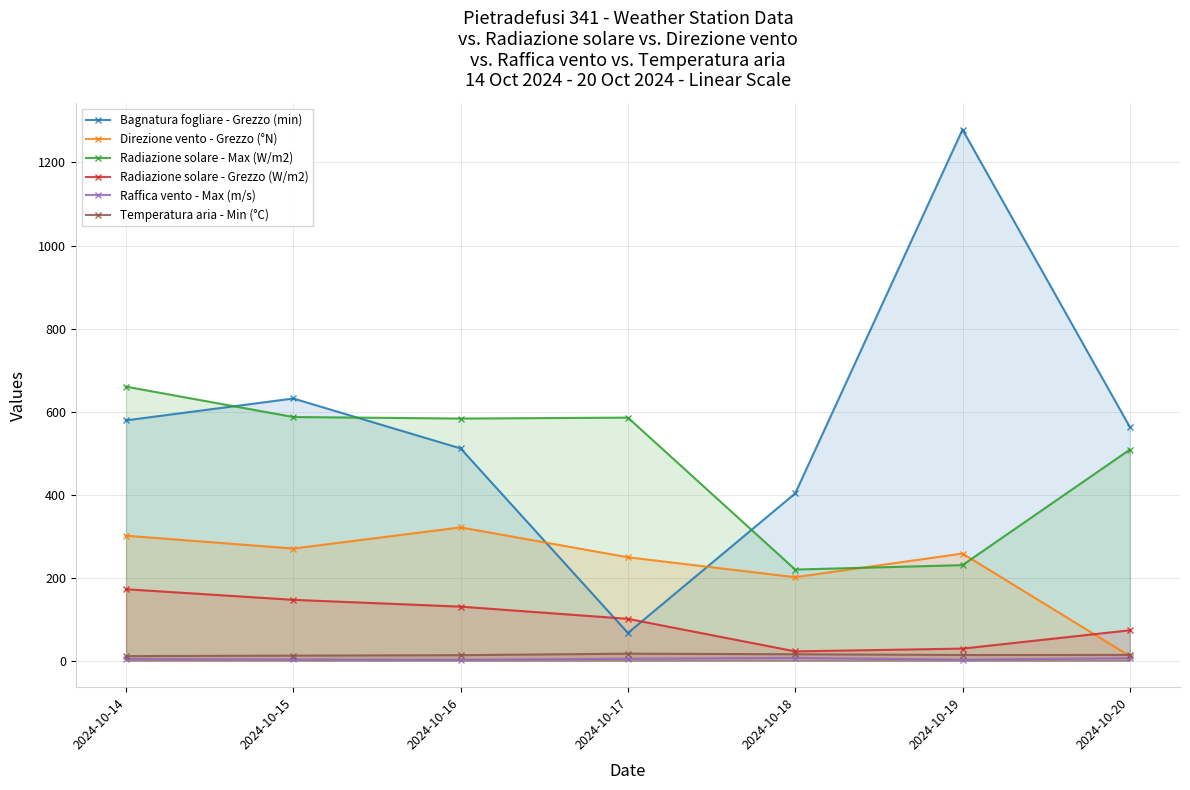

Reading left to right, transcribe all the data shown in this chart.

Bagnatura fogliare - Grezzo (min): 2024-10-14=578.8	2024-10-15=631.5	2024-10-16=511.2	2024-10-17=66.7	2024-10-18=402.9	2024-10-19=1279.2	2024-10-20=562.9
Direzione vento - Grezzo (°N): 2024-10-14=301.0	2024-10-15=270.0	2024-10-16=321.0	2024-10-17=249.0	2024-10-18=201.0	2024-10-19=258.0	2024-10-20=11.0
Radiazione solare - Max (W/m2): 2024-10-14=660.0	2024-10-15=586.9	2024-10-16=583.2	2024-10-17=585.4	2024-10-18=219.4	2024-10-19=230.1	2024-10-20=508.3
Radiazione solare - Grezzo (W/m2): 2024-10-14=172.0	2024-10-15=146.5	2024-10-16=130.1	2024-10-17=100.7	2024-10-18=22.3	2024-10-19=29.0	2024-10-20=73.1
Raffica vento - Max (m/s): 2024-10-14=4.1	2024-10-15=2.9	2024-10-16=2.1	2024-10-17=4.6	2024-10-18=6.6	2024-10-19=2.4	2024-10-20=6.0
Temperatura aria - Min (°C): 2024-10-14=10.9	2024-10-15=12.1	2024-10-16=13.2	2024-10-17=16.8	2024-10-18=15.4	2024-10-19=13.6	2024-10-20=13.8